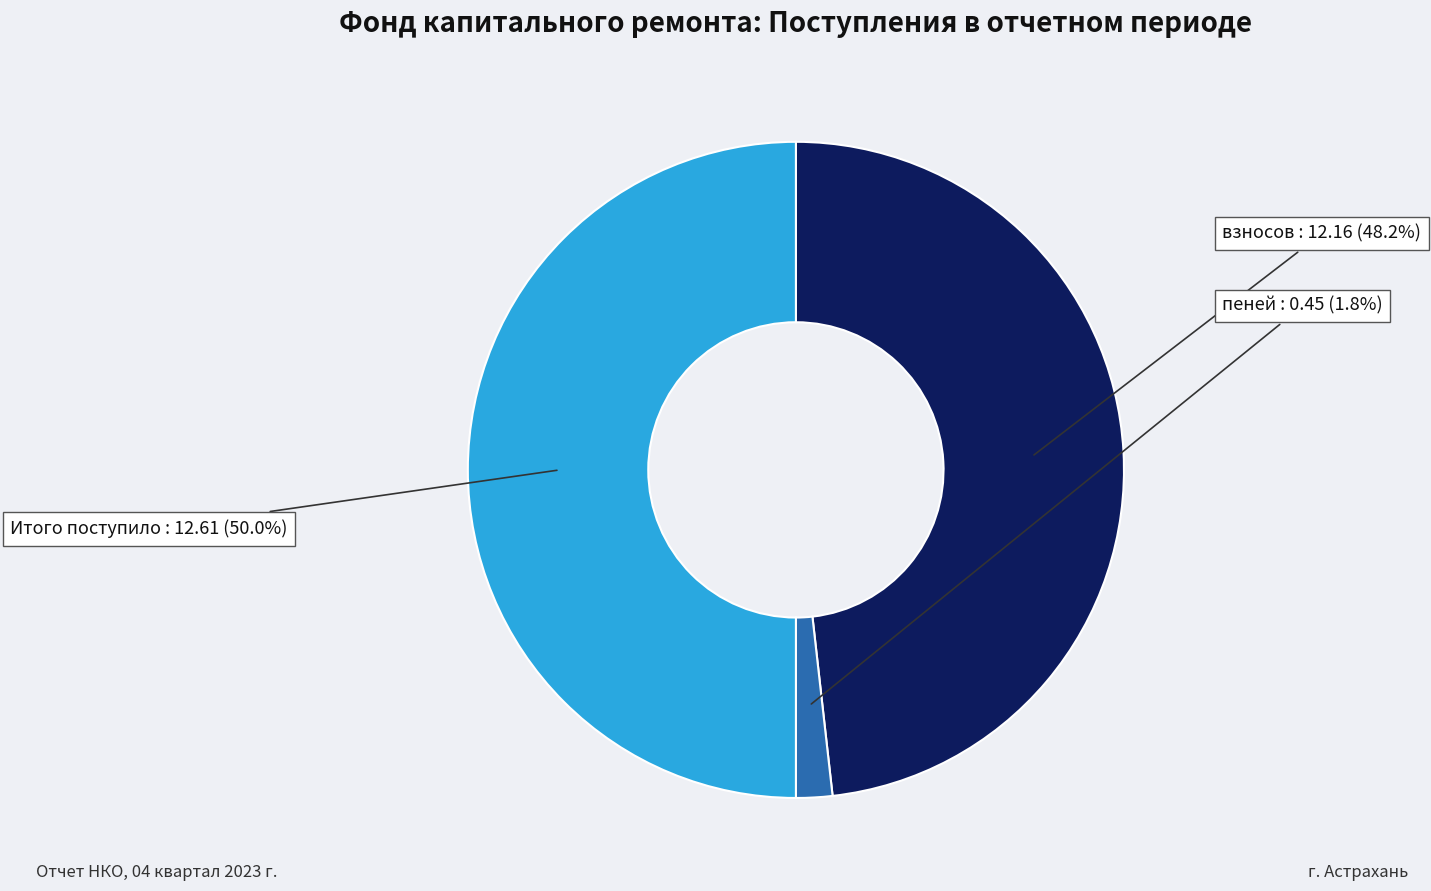

Between взносов and Итого поступило, which is larger?

Итого поступило